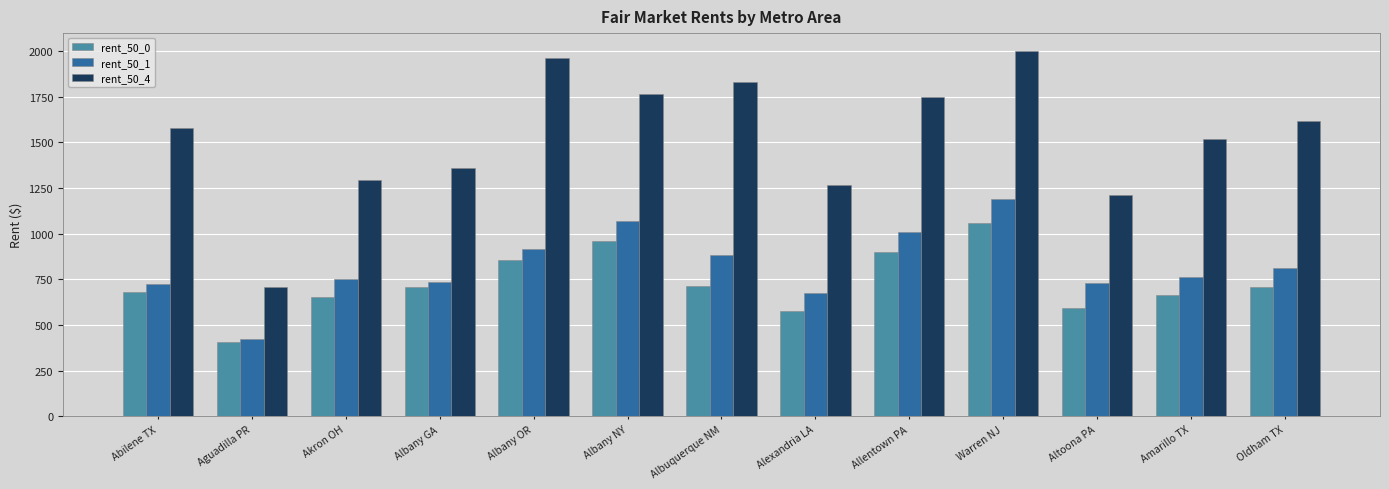

At which category is the sum across all series the highest?

Warren NJ